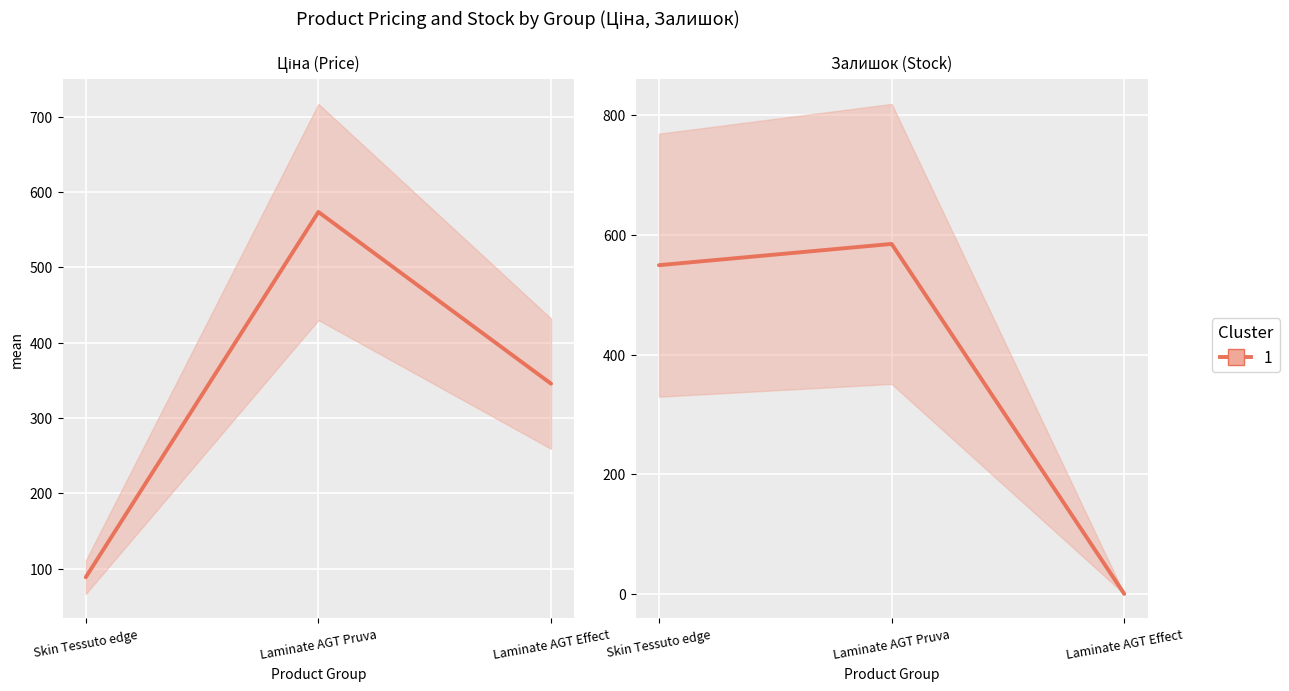

Reading left to right, transcribe all the data shown in this chart.

Ціна: 88.8	573.5	345.6
Залишок: 549.3	584.8	0.0